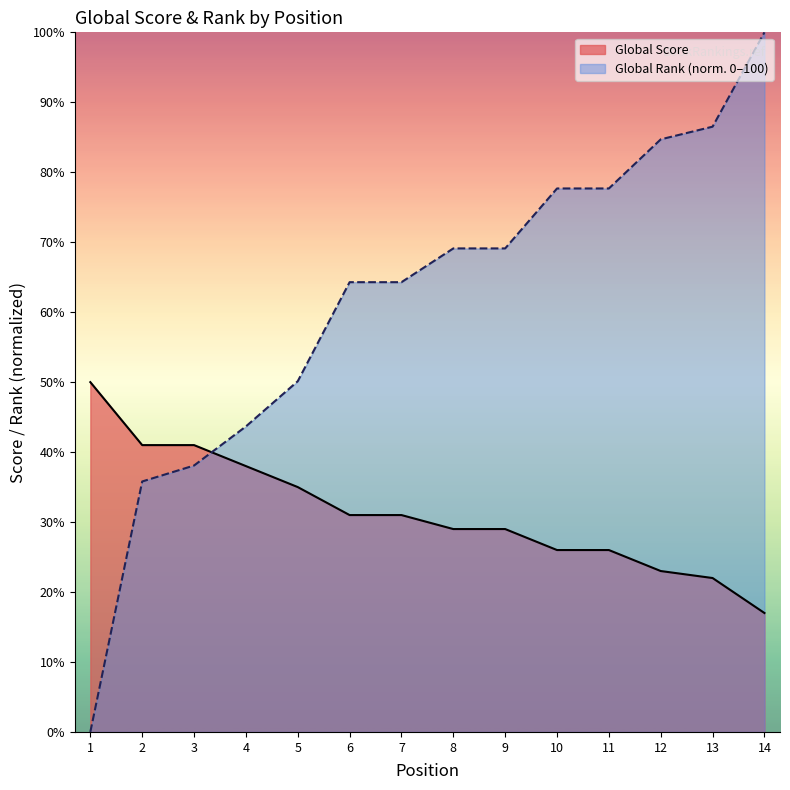

How many data points in Global Score are less than 31?

7